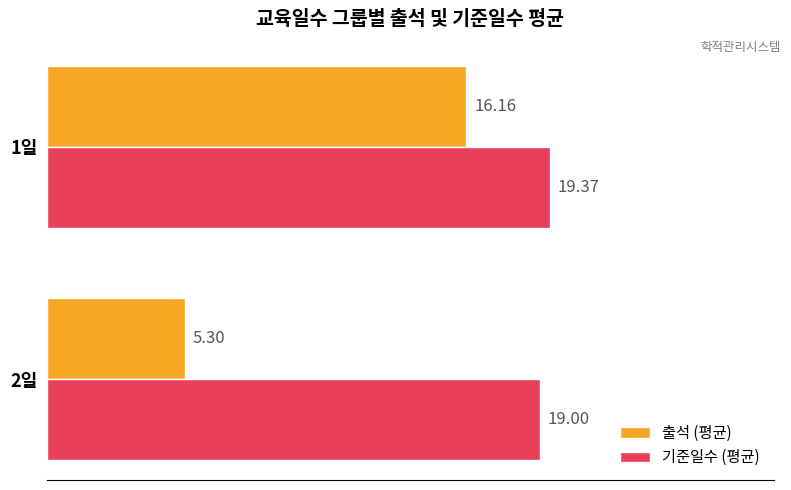

List the labels in order of 출석 (평균) value, largest first.

1일, 2일